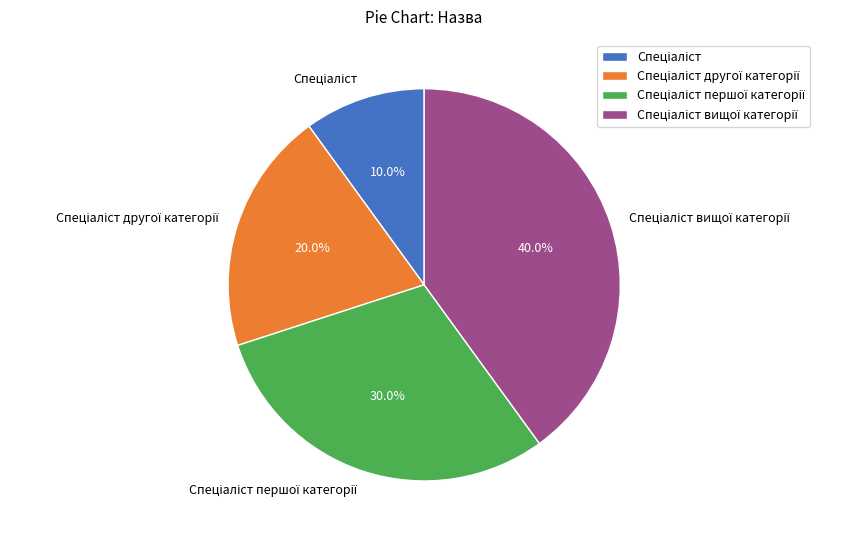

Is there any slice that represents more than half of the pie?

No